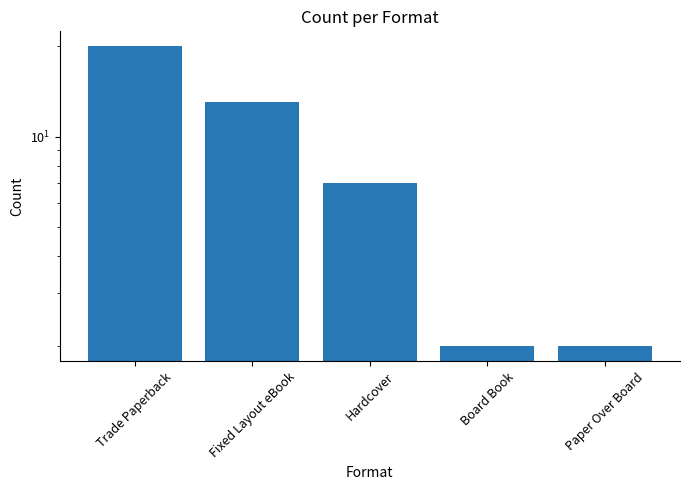

True or false: the data shows 3 at Board Book.

False